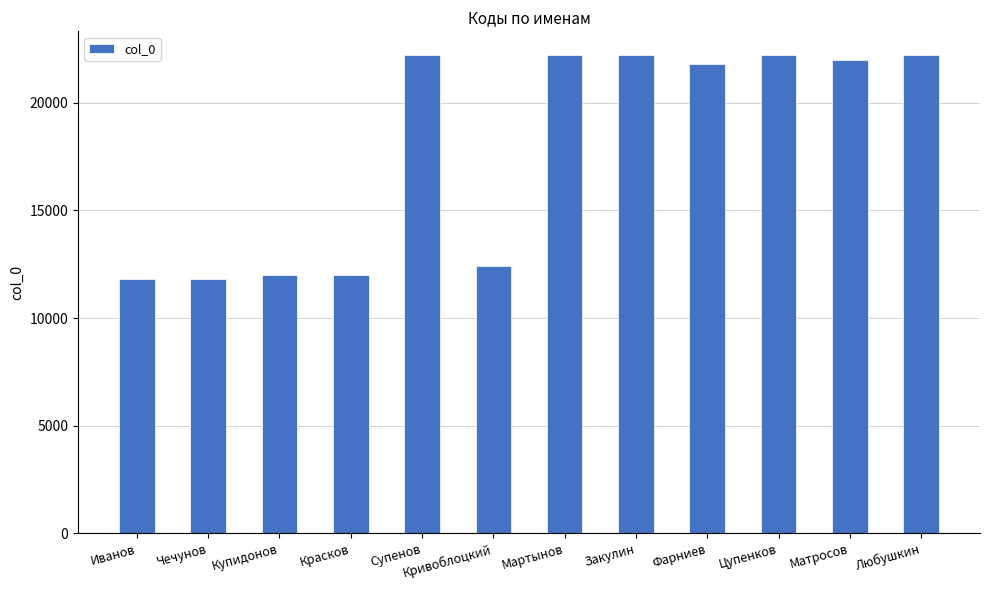

What is the smallest value displayed?

11801